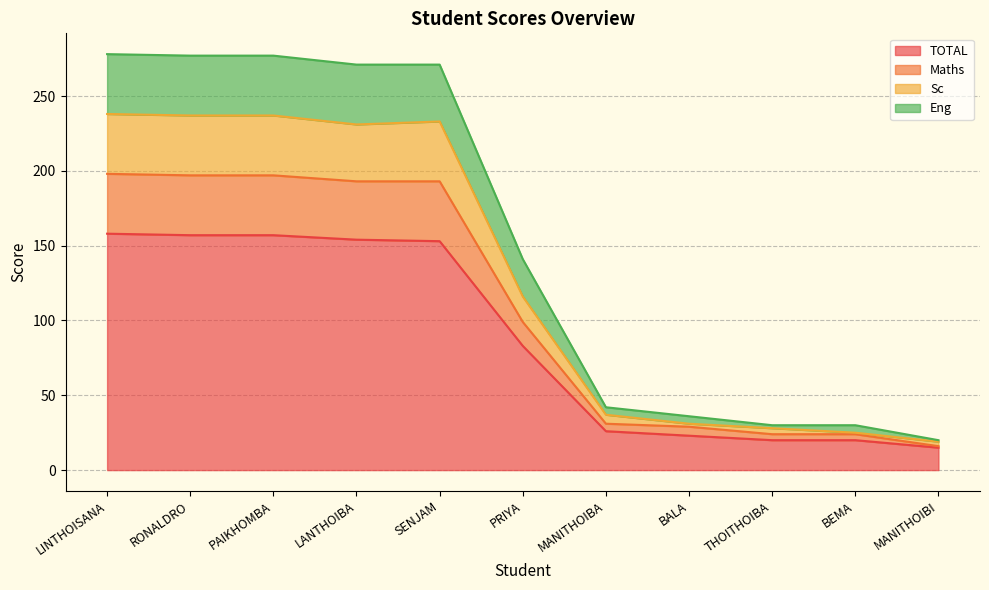

List the labels in order of Eng value, largest first.

LINTHOISANA, RONALDRO, PAIKHOMBA, LANTHOIBA, SENJAM, PRIYA, MANITHOIBA, BALA, THOITHOIBA, BEMA, MANITHOIBI